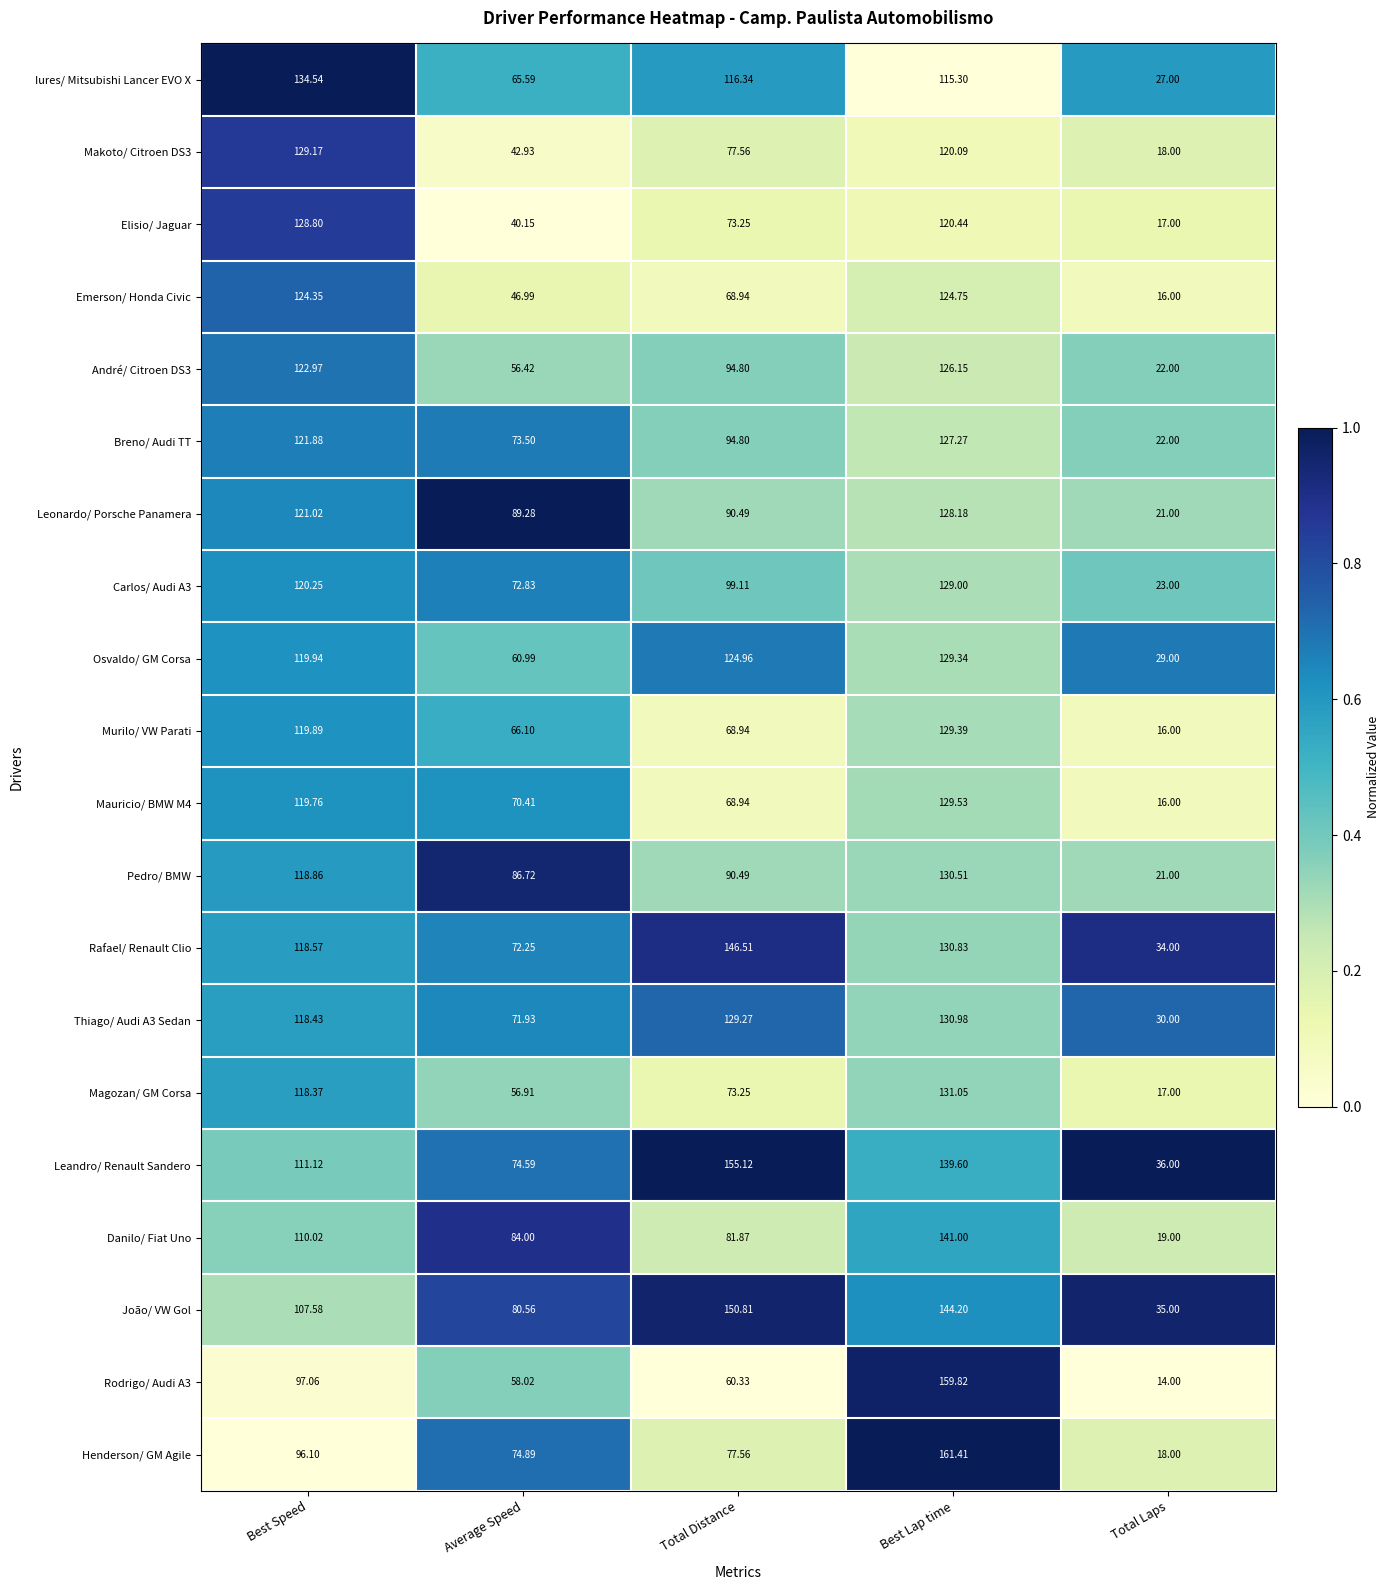

Between Total Distance and Total Laps, which series saw the biggest shift?

Leandro/ Renault Sandero